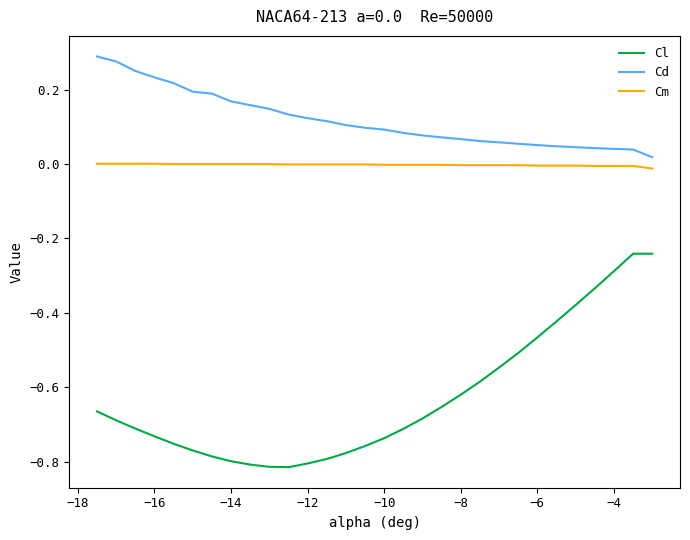

Which series has the largest range (max minus min)?

Cl